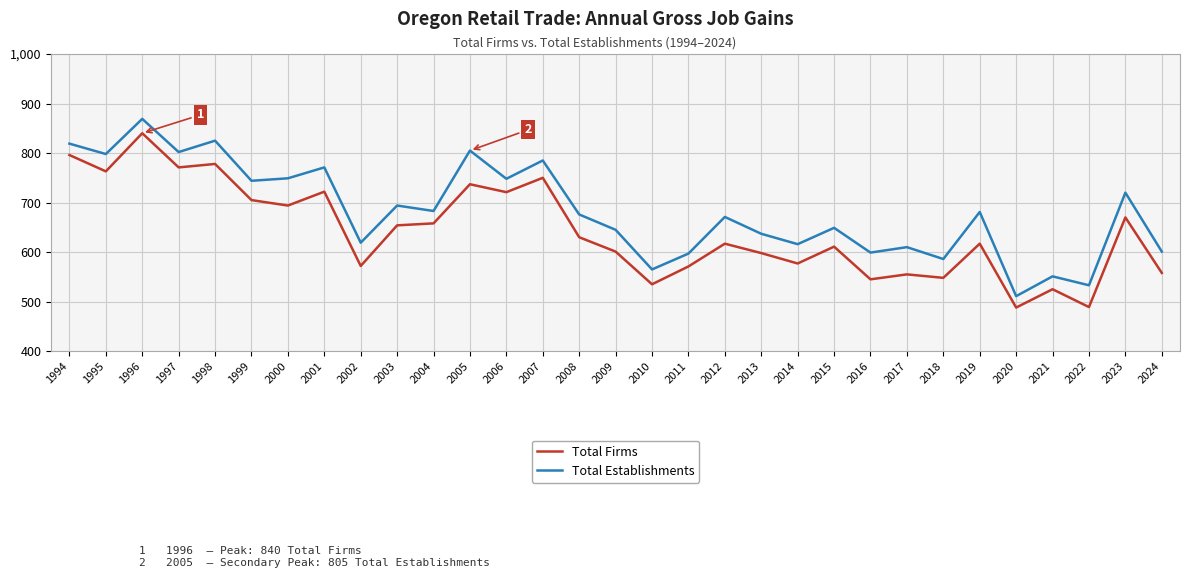

What is the minimum value shown in the chart?

488